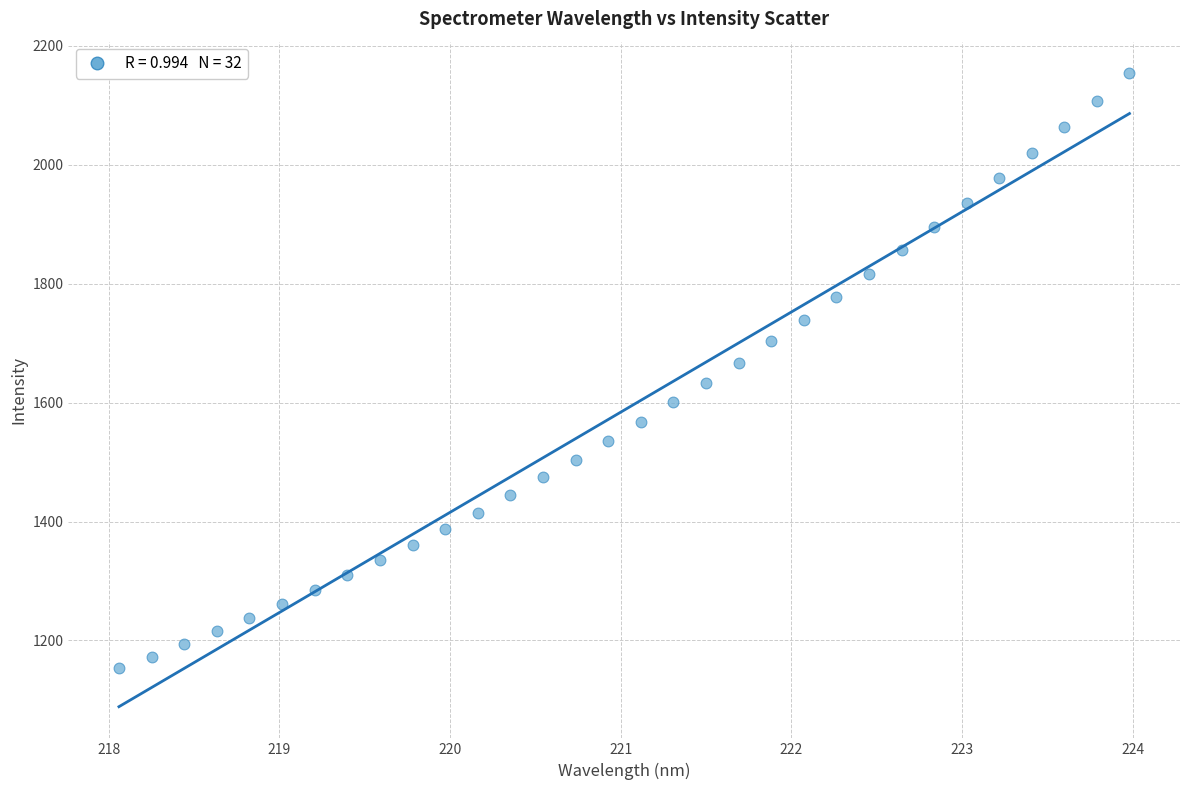

What is the range of X values (max minus min)?

5.9